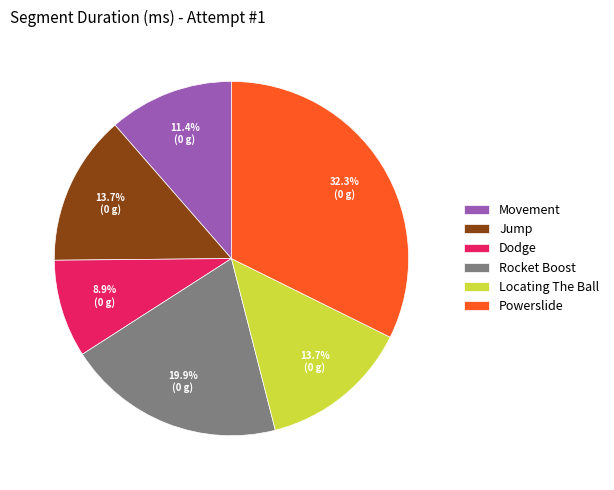

What is the largest slice in the pie chart?

Powerslide